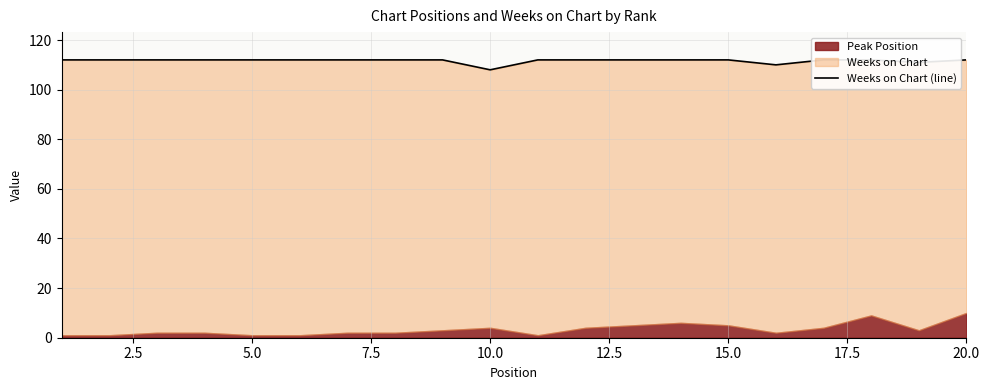

True or false: the data shows 188 at 7.5.

False